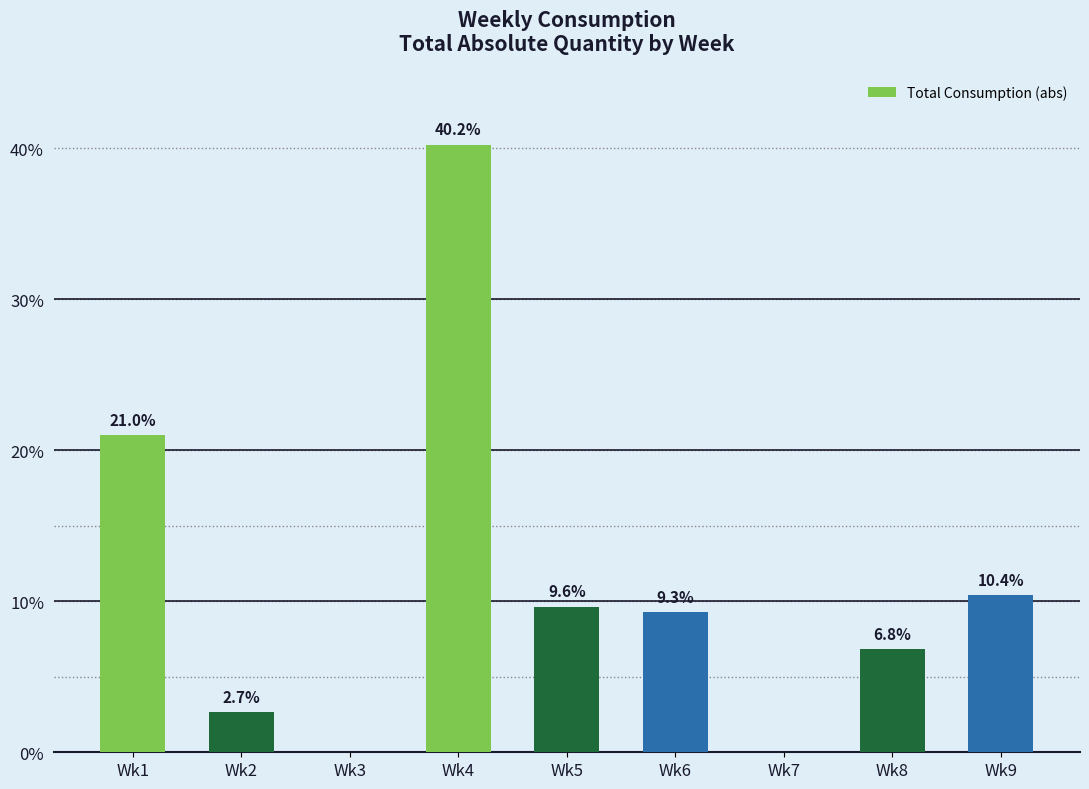

Reading right to left, extract all data points from this chart.

10.4	6.8	0.0	9.3	9.6	40.2	0.0	2.7	21.0